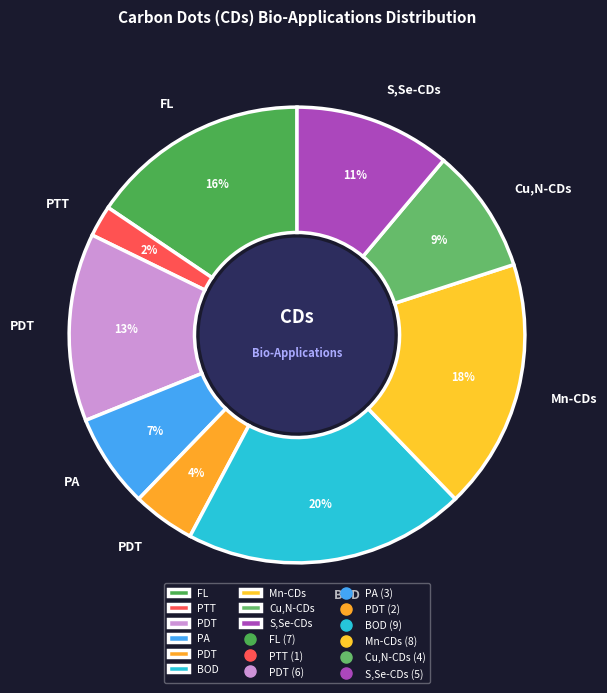

How many slices are in this pie chart?

9